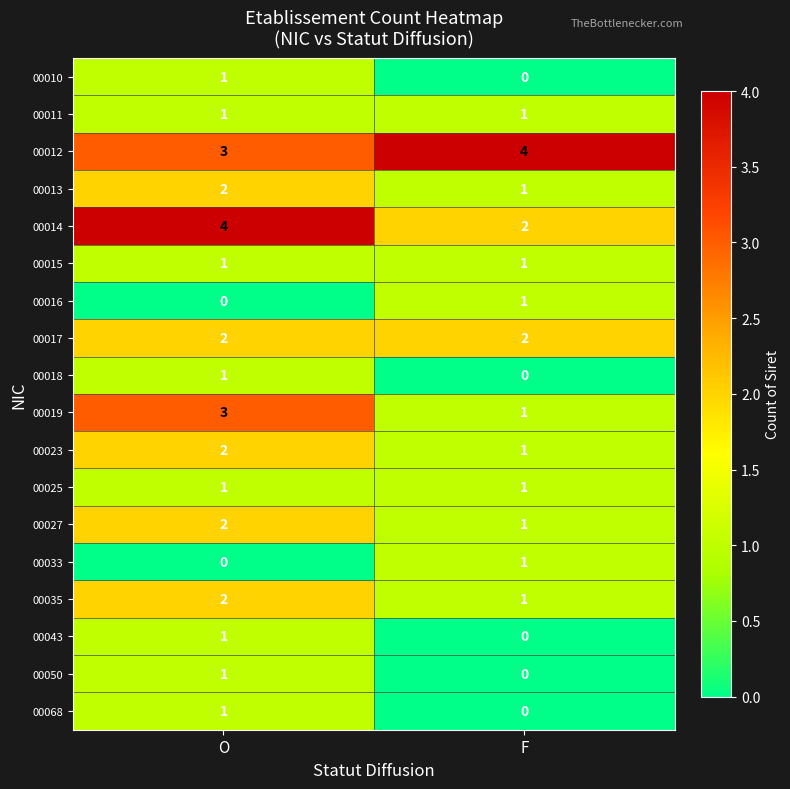

What is the difference between the highest and lowest values at O?

4